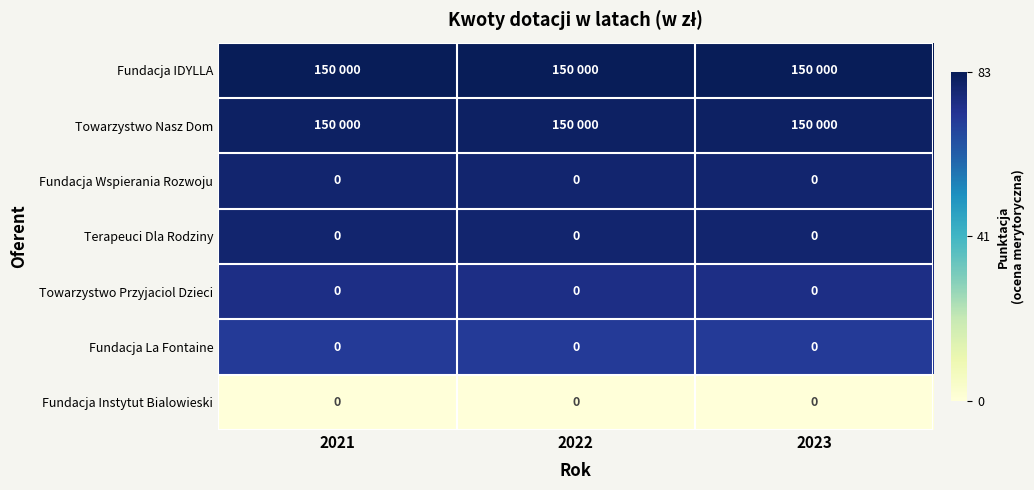

Which category has the highest value across all series?

2021